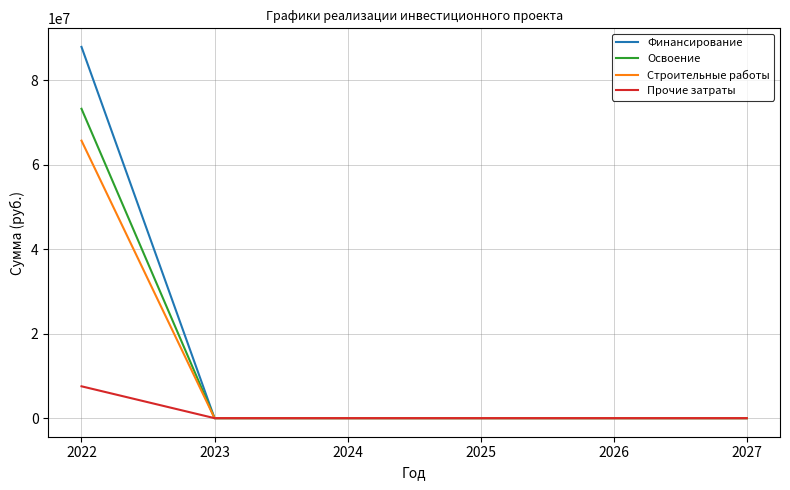

Rank the series at 2022 from lowest to highest value.

Прочие затраты, Строительные работы, Освоение, Финансирование